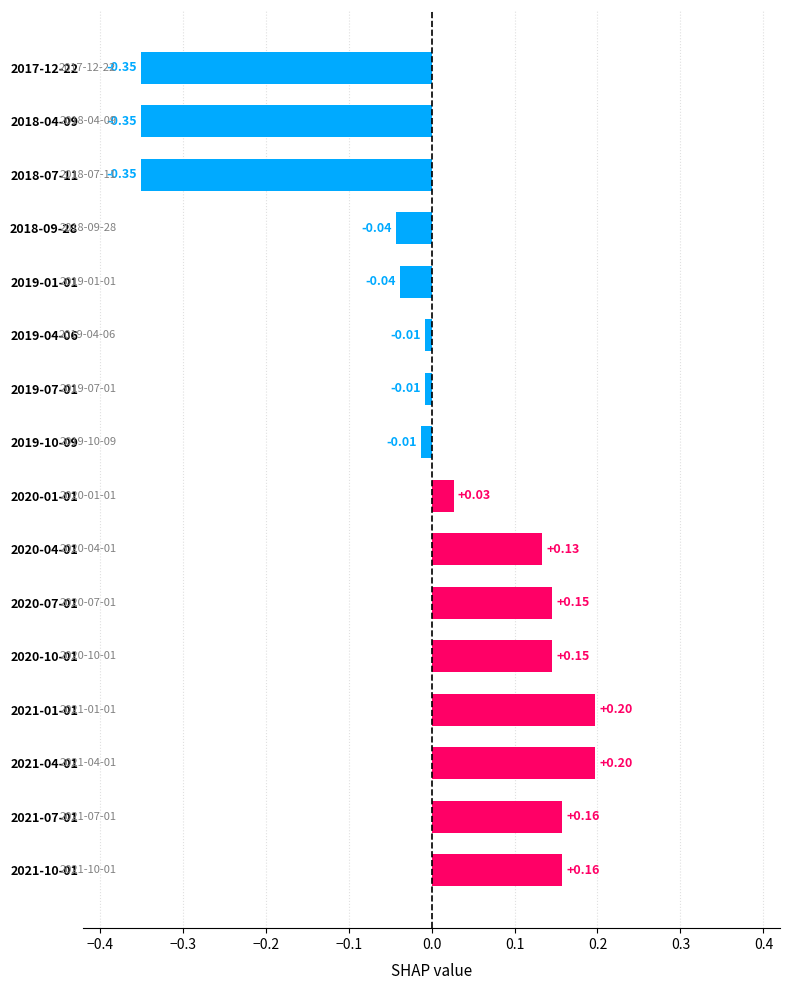

Between 2021-07-01 and 2019-07-01, which is larger?

2021-07-01